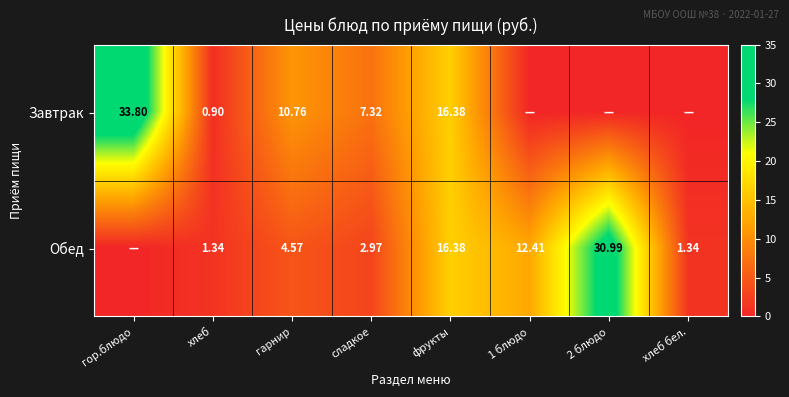

Rank the series at сладкое from lowest to highest value.

Обед, Завтрак